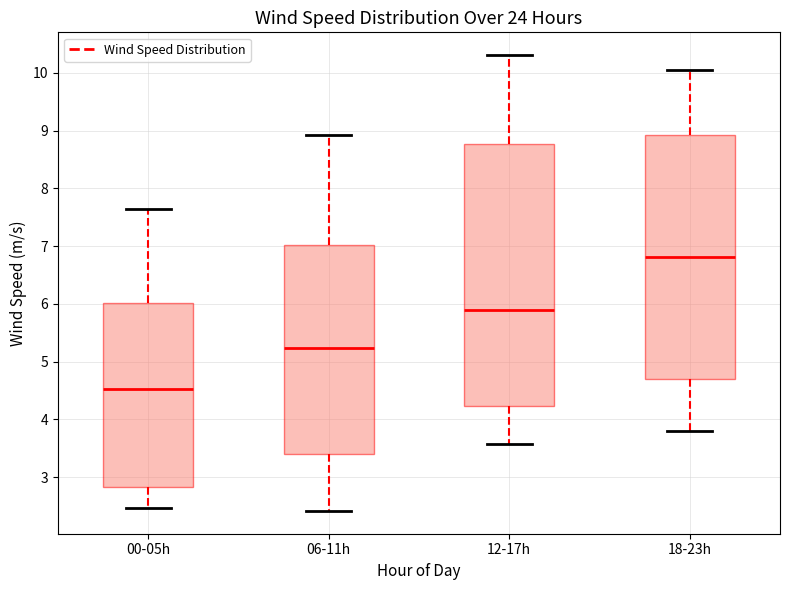

Which box is the tallest, from its lower edge to its upper edge?

12-17h